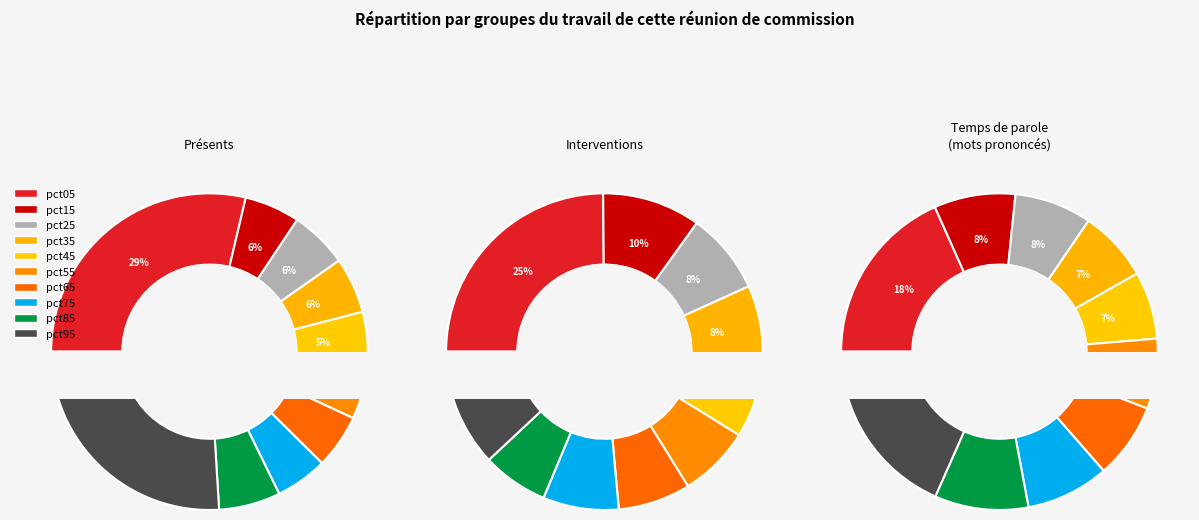

To the nearest percent, what percentage of the pie is 4?

8%